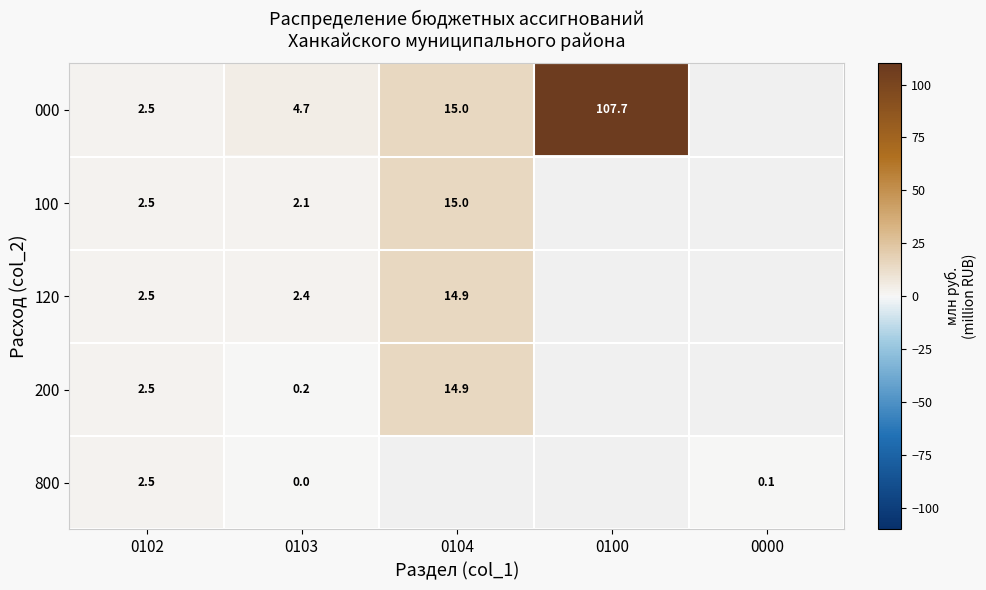

At 0104, list the series in order from smallest to largest.

120, 200, 800, 000, 100